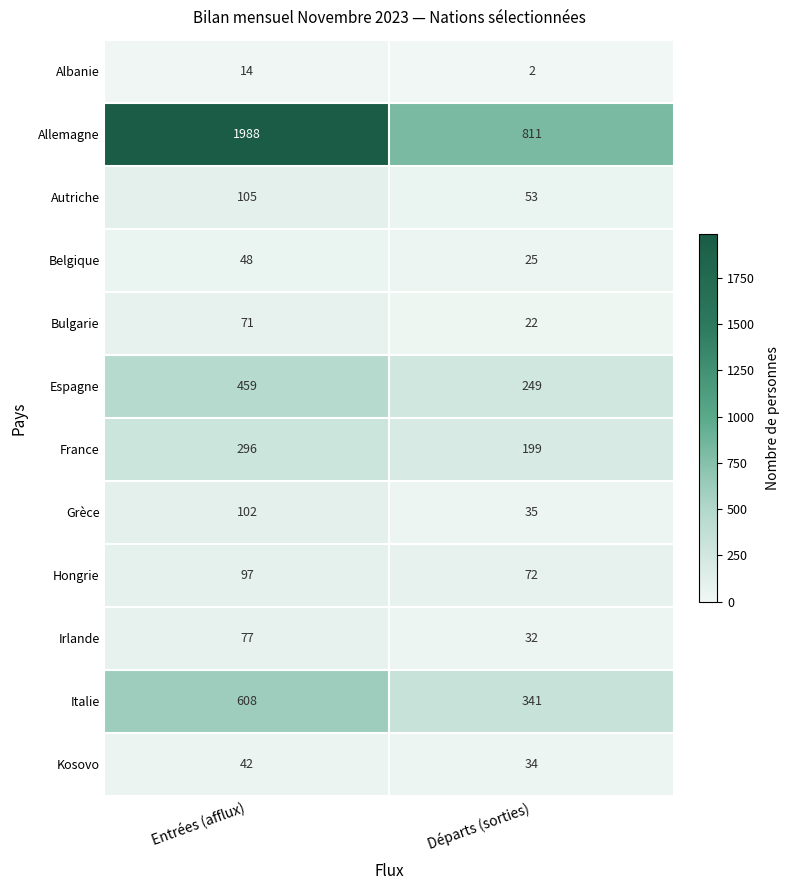

What is the approximate value of Espagne at Entrées (afflux), to the nearest 10?

460